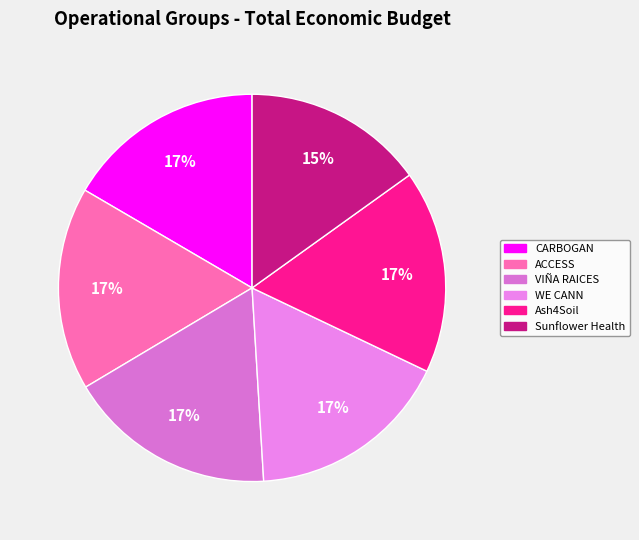

Is ACCESS the majority of the pie?

No